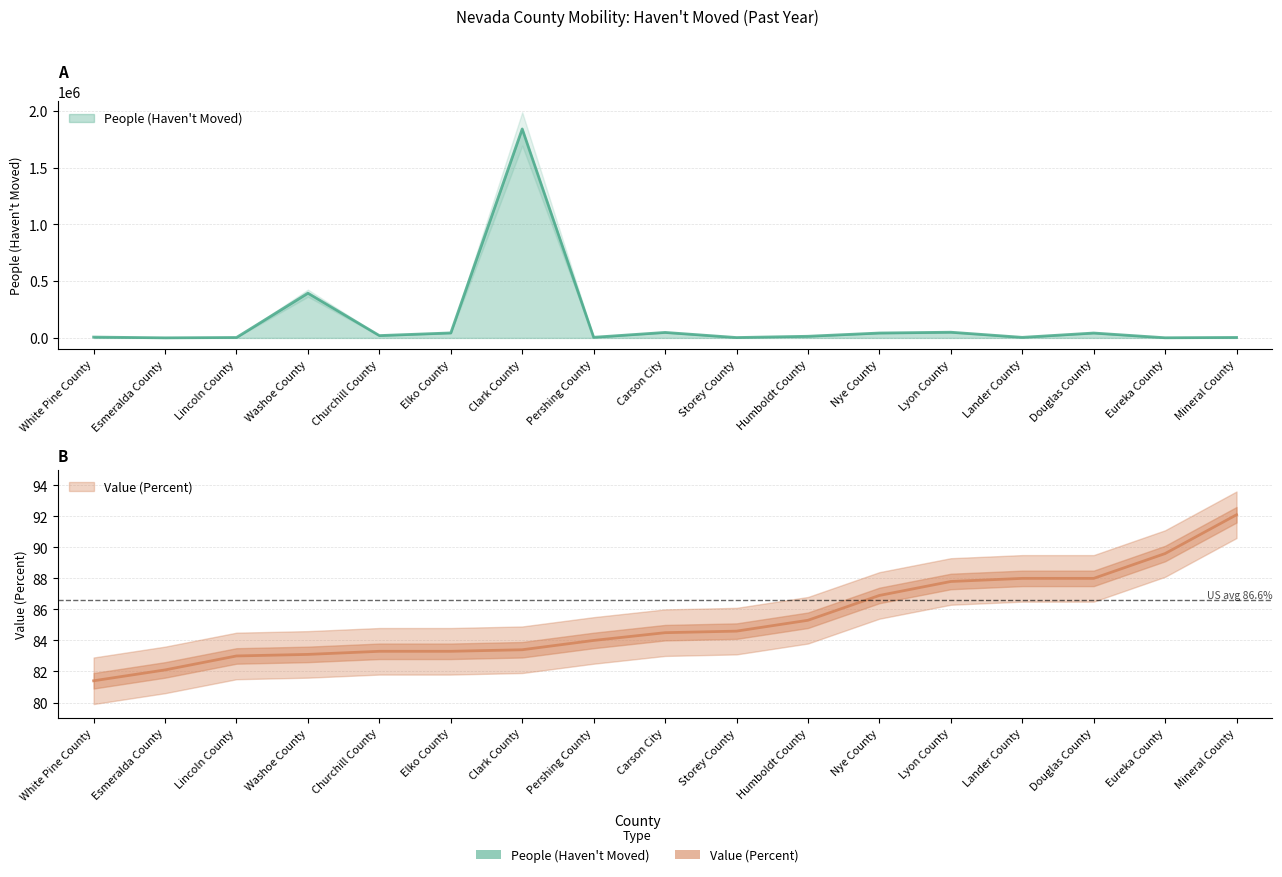

How many distinct data groups are displayed?

2